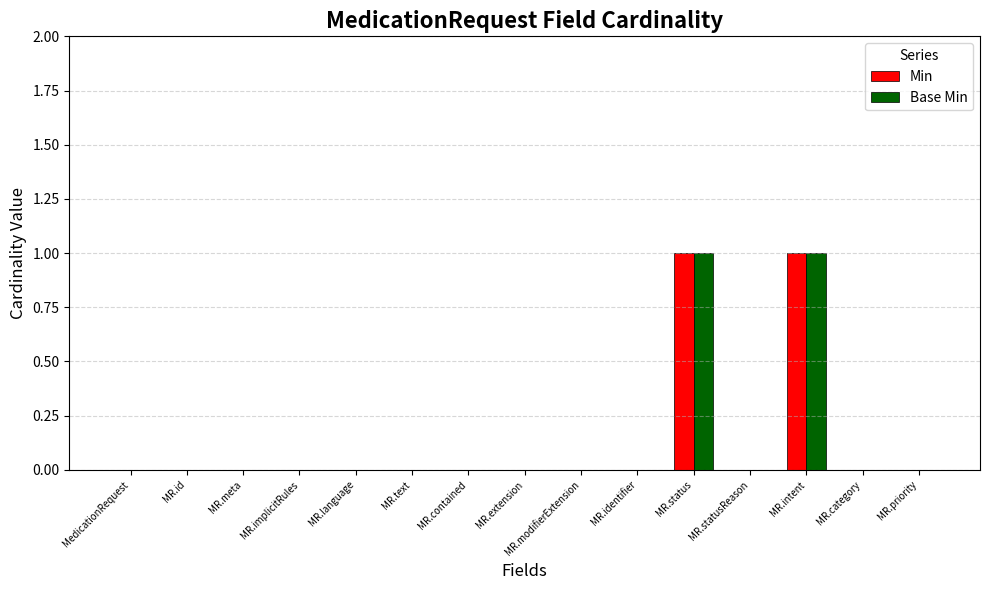

Is the value of Base Min at MR.extension greater than the value of Min at MR.intent?

No